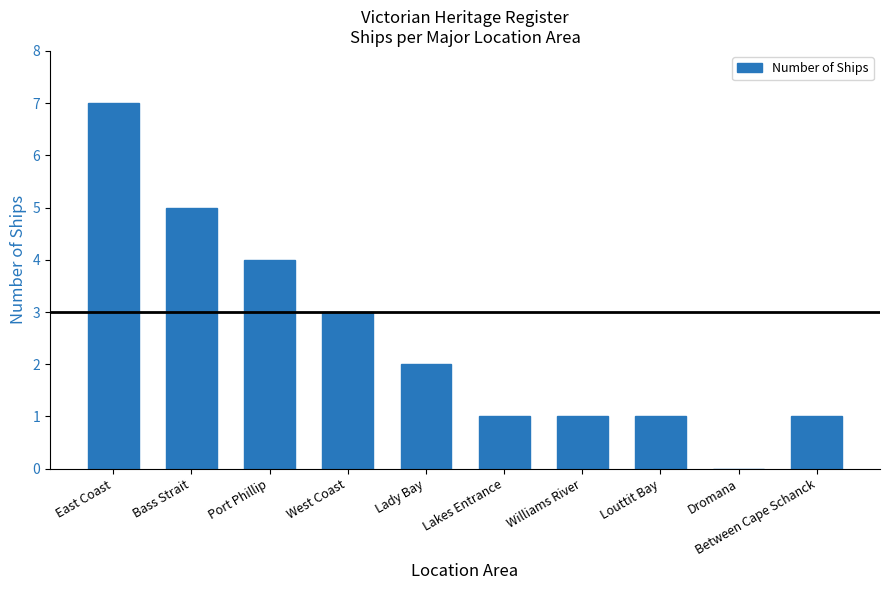

Reading left to right, what are all the values shown in this chart?

East Coast=7	Bass Strait=5	Port Phillip=4	West Coast=3	Lady Bay=2	Lakes Entrance=1	Williams River=1	Louttit Bay=1	Dromana=0	Between Cape Schanck=1